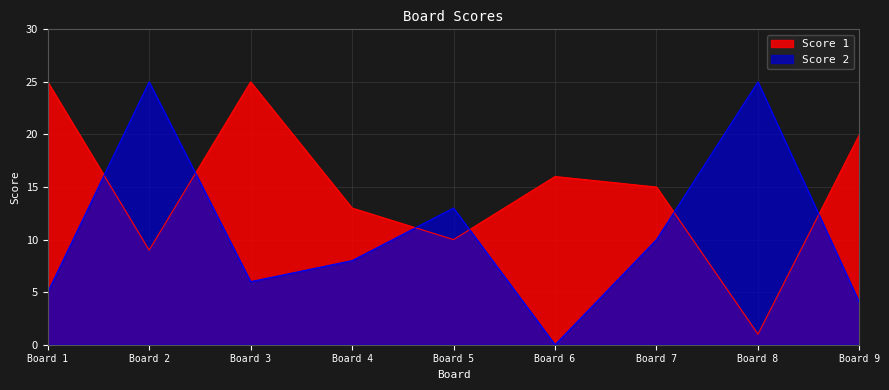

What are all the series names shown in the legend?

Score 1, Score 2